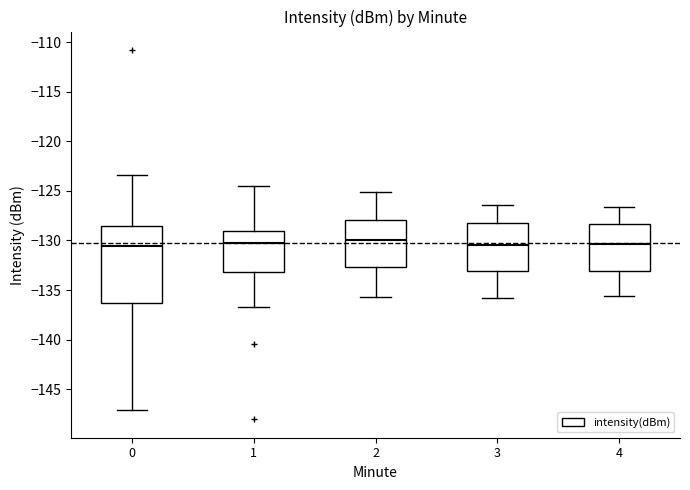

Reading left to right, read every box against the y-axis: the position of its median line, the range the box covers, and the ends of its whiskers. The values are not printed on the chart, so give them approximately, as read against the axis.

0: median -130.5, box -136.5 to -128.5, whiskers -147.0 to -123.5
1: median -130.5, box -133.0 to -129.0, whiskers -136.5 to -124.5
2: median -130.0, box -132.5 to -128.0, whiskers -135.5 to -125.0
3: median -130.5, box -133.0 to -128.5, whiskers -136.0 to -126.5
4: median -130.5, box -133.0 to -128.5, whiskers -135.5 to -126.5